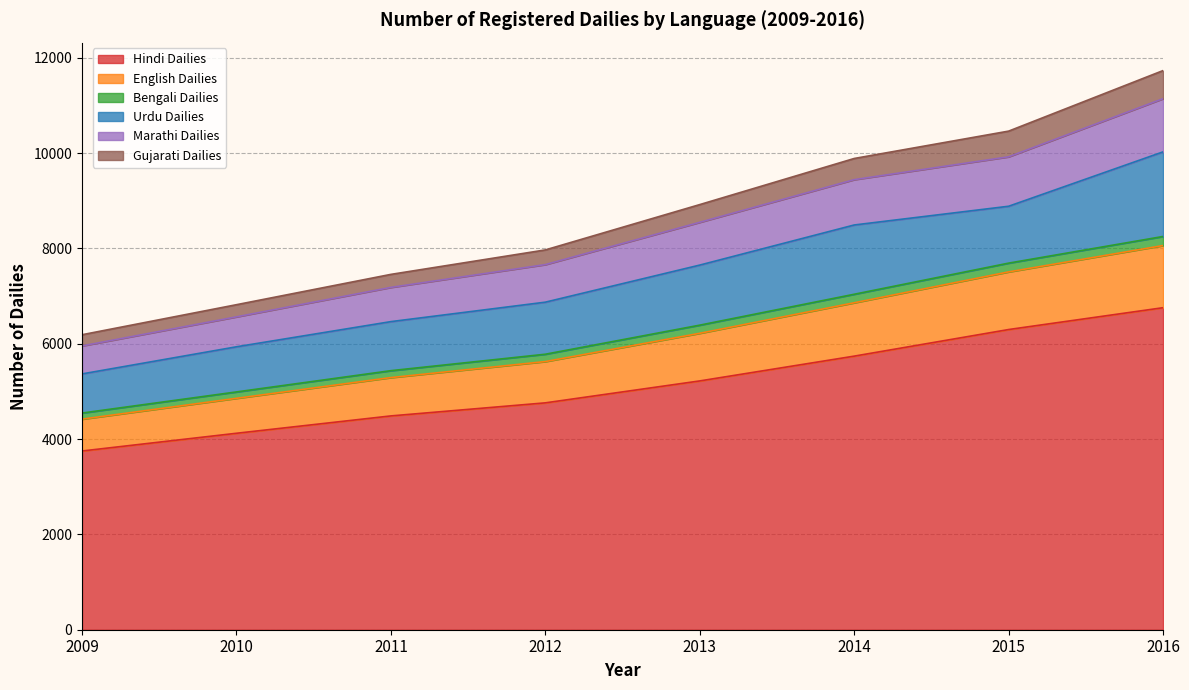

What are all the series names shown in the legend?

Hindi Dailies, English Dailies, Bengali Dailies, Urdu Dailies, Marathi Dailies, Gujarati Dailies